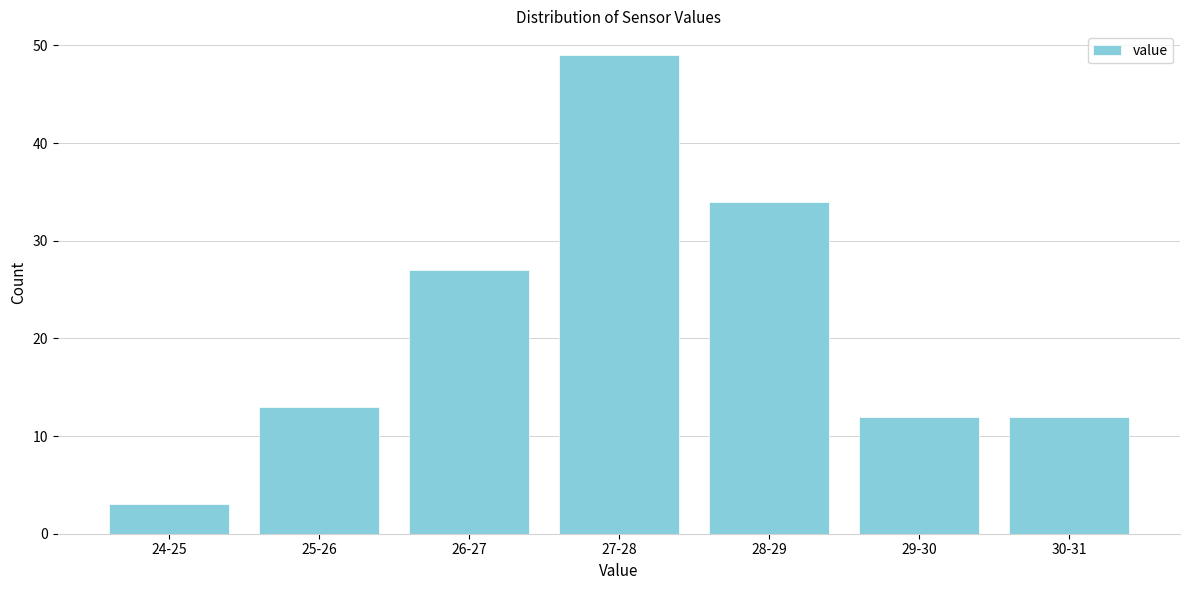

Reading right to left, list all the values displayed in this chart.

12	12	34	49	27	13	3